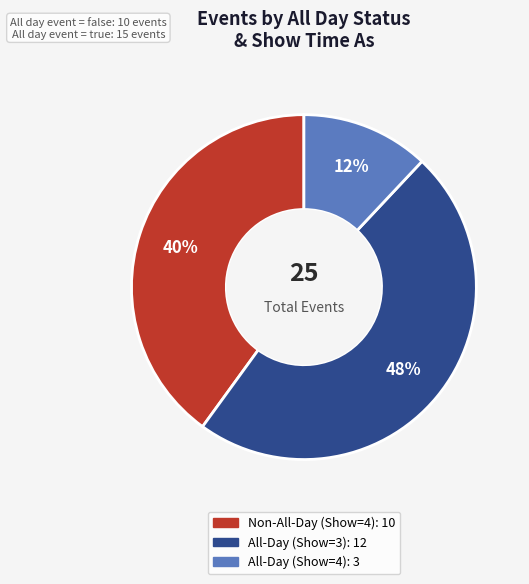

To the nearest percent, what is the difference between the largest and smallest slice percentages?

36%